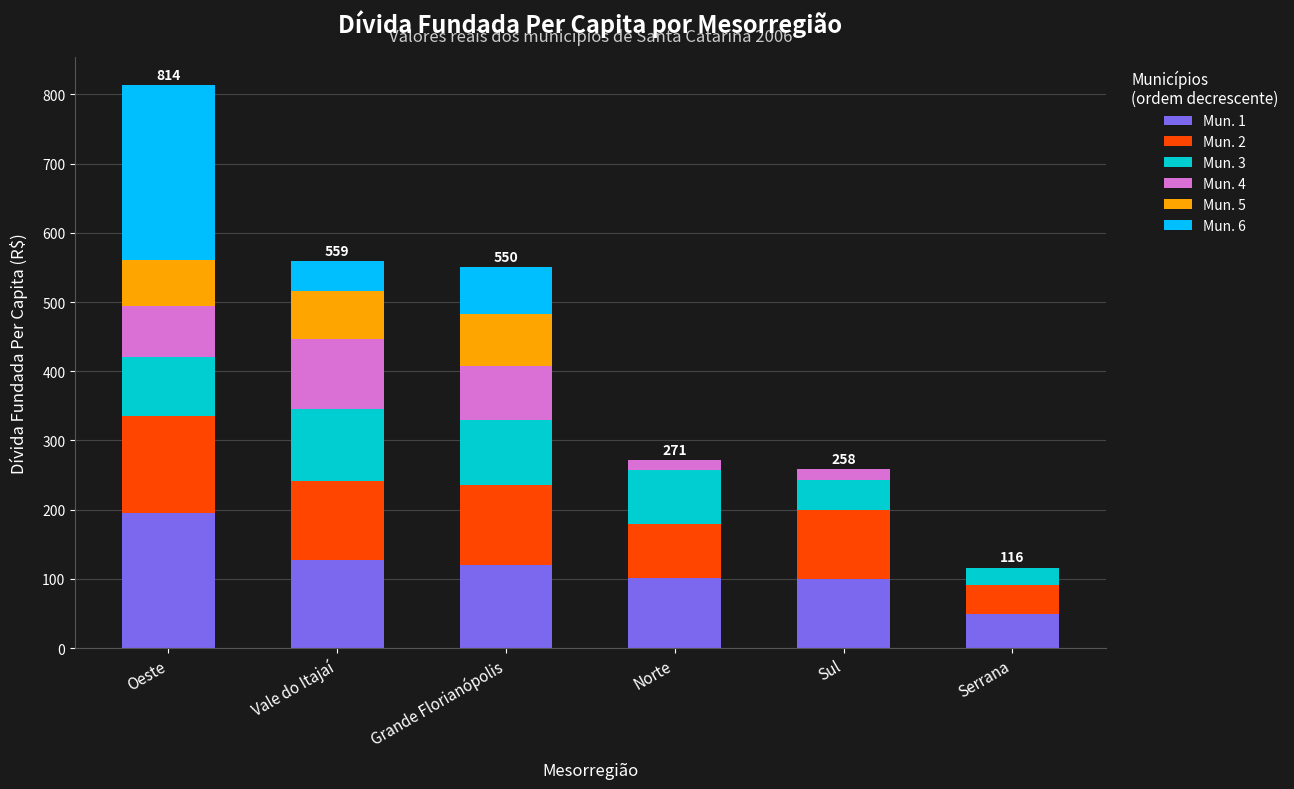

The Mun. 1 series shows 195.5 at Oeste. True or false?

True